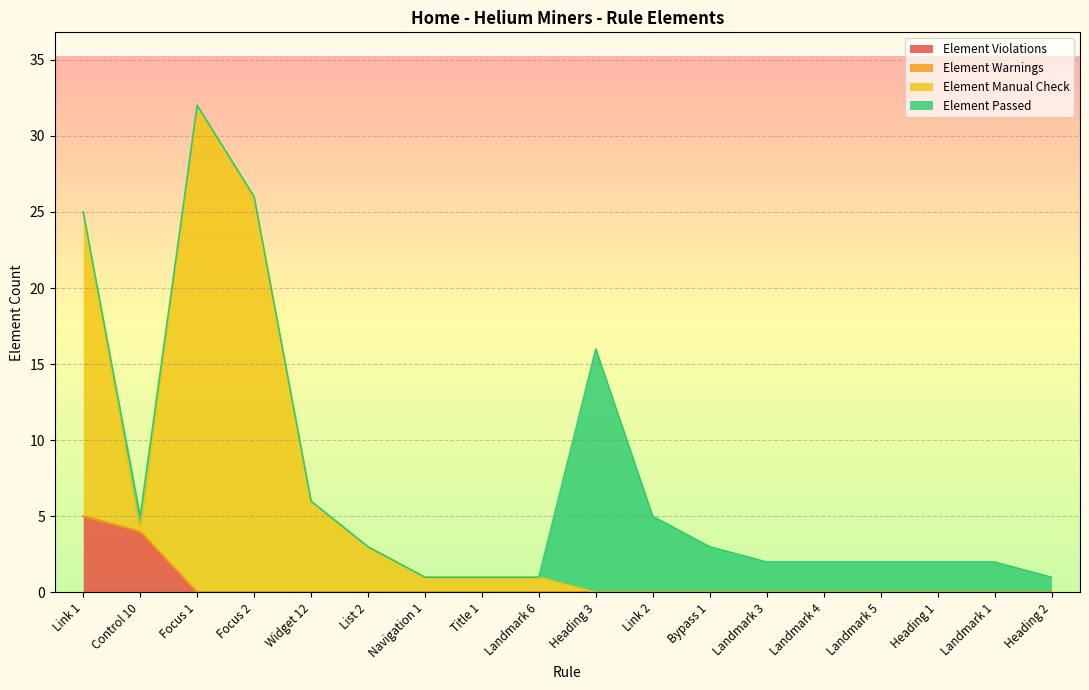

True or false: Element Violations and Element Manual Check cross at least once.

False